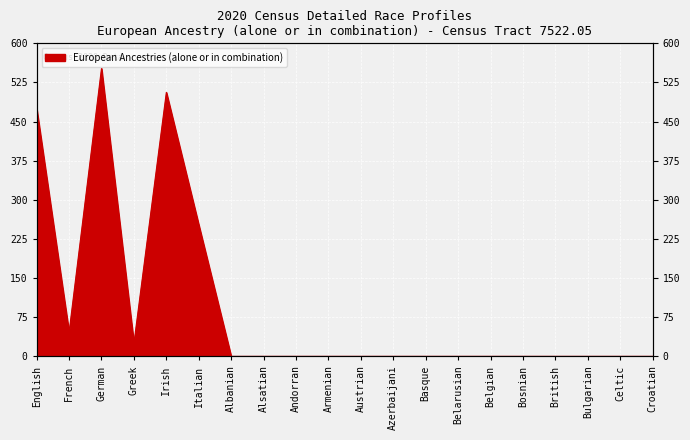

Reading right to left, list all the values displayed in this chart.

0	0	0	0	0	0	0	0	0	0	0	0	0	0	252	506	25	552	46	475